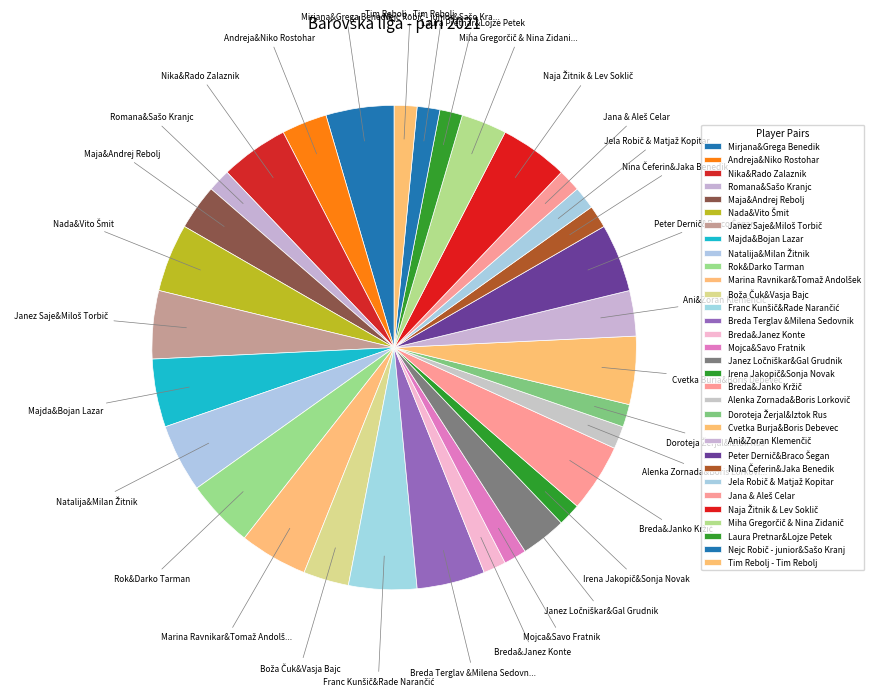

Rank the categories by value from lowest to highest.

Romana&Sašo Kranjc, Breda&Janez Konte, Mojca&Savo Fratnik, Irena Jakopič&Sonja Novak, Alenka Zornada&Boris Lorkovič, Doroteja Žerjal&Iztok Rus, Nina Čeferin&Jaka Benedik, Jela Robič & Matjaž Kopitar, Jana & Aleš Celar, Laura Pretnar&Lojze Petek, Nejc Robič - junior&Sašo Kranjc, Tim Rebolj - Tim Rebolj, Andreja&Niko Rostohar, Maja&Andrej Rebolj, Boža Čuk&Vasja Bajc, Janez Ločniškar&Gal Grudnik, Ani&Zoran Klemenčič, Miha Gregorčič & Nina Zidanič, Mirjana&Grega Benedik, Nika&Rado Zalaznik, Nada&Vito Šmit, Janez Saje&Miloš Torbič, Majda&Bojan Lazar, Natalija&Milan Žitnik, Rok&Darko Tarman, Marina Ravnikar&Tomaž Andolšek, Franc Kunšič&Rade Narančić, Breda Terglav &Milena Sedovnik, Breda&Janko Kržič, Cvetka Burja&Boris Debevec, Peter Dernič&Braco Šegan, Naja Žitnik & Lev Soklič